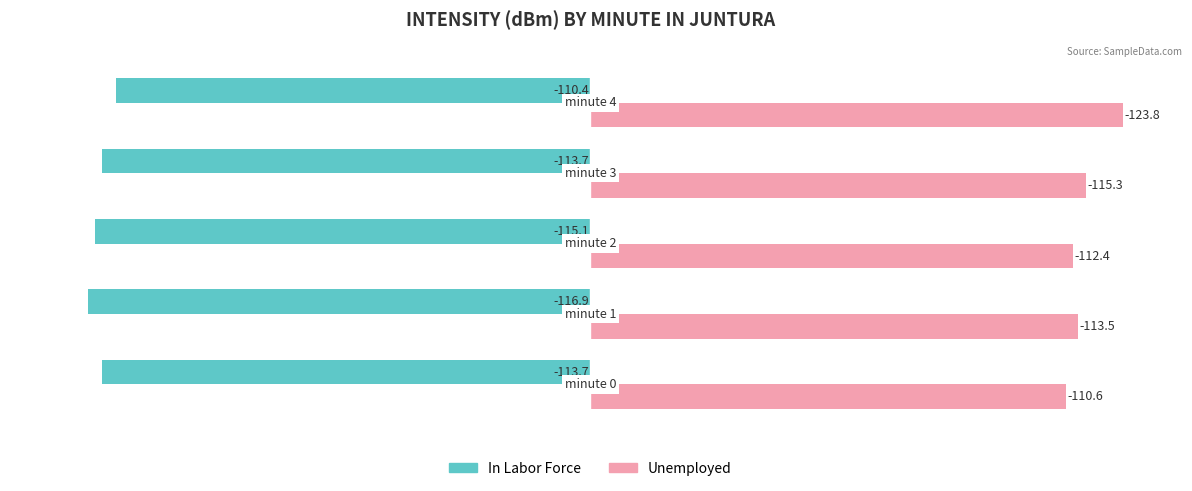

Rank the series by their maximum value, from lowest to highest.

In Labor Force, Unemployed